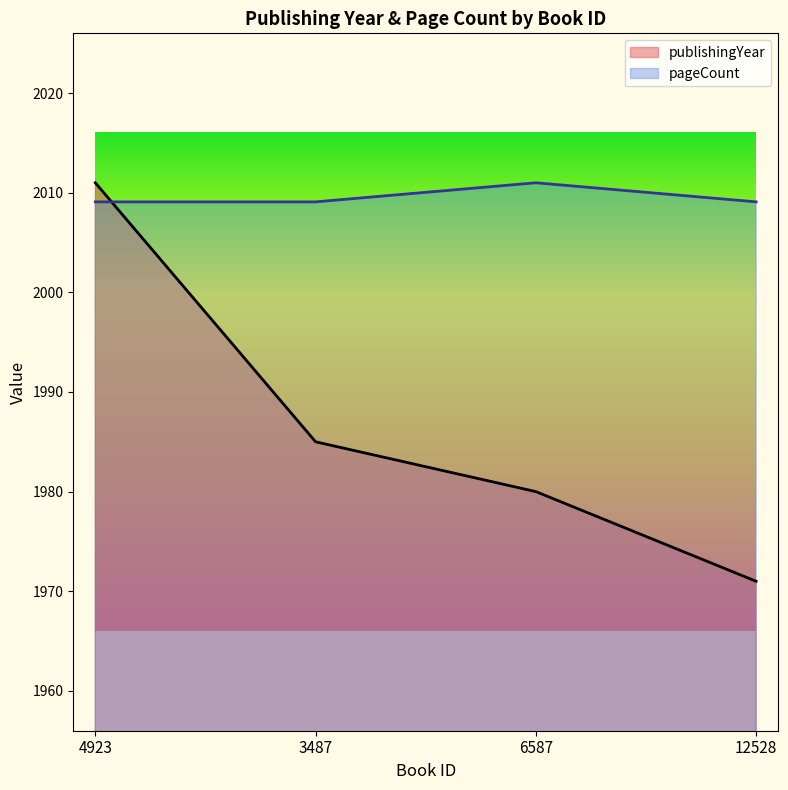

List the series in order of their peak value, highest first.

publishingYear, pageCount